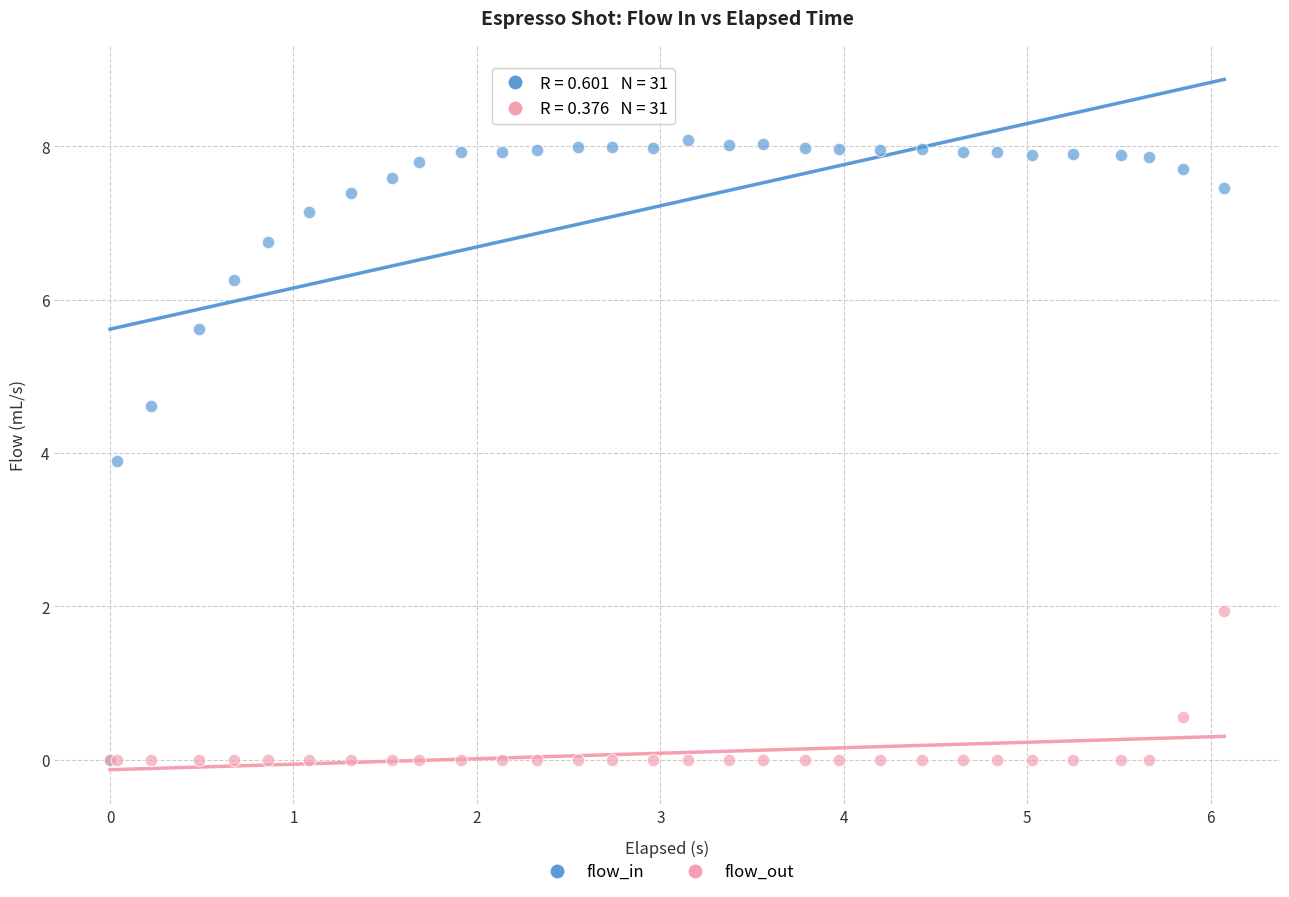

Which series has the widest spread of Y values?

flow_in